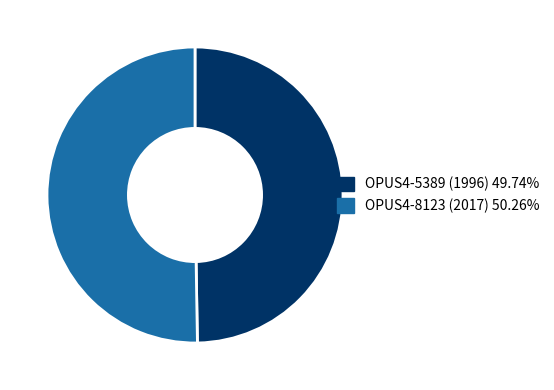

How many segments does this pie chart have?

2